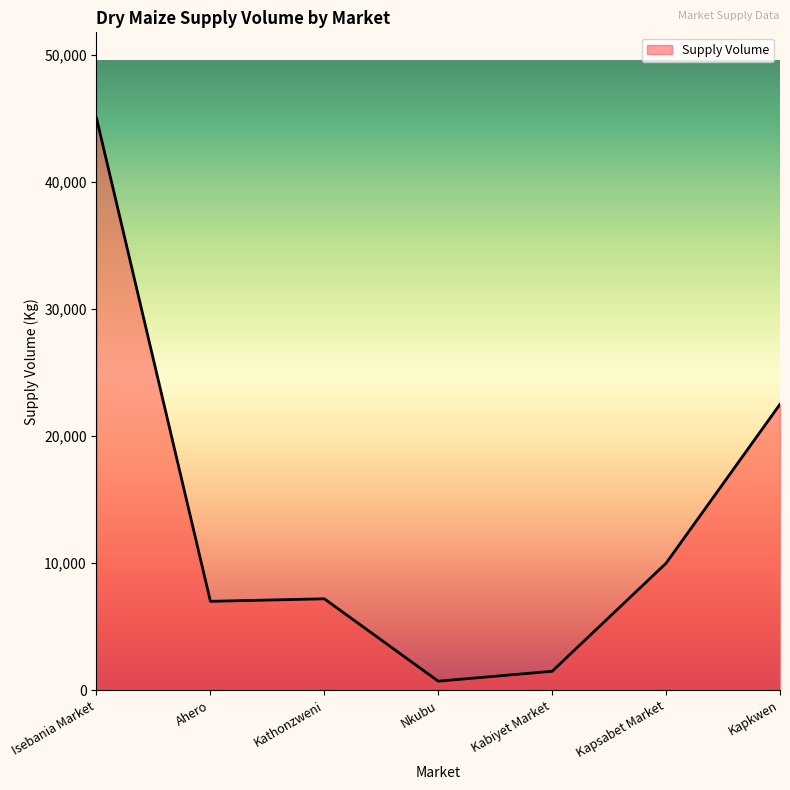

What is the difference between the second highest and second lowest values?

21000